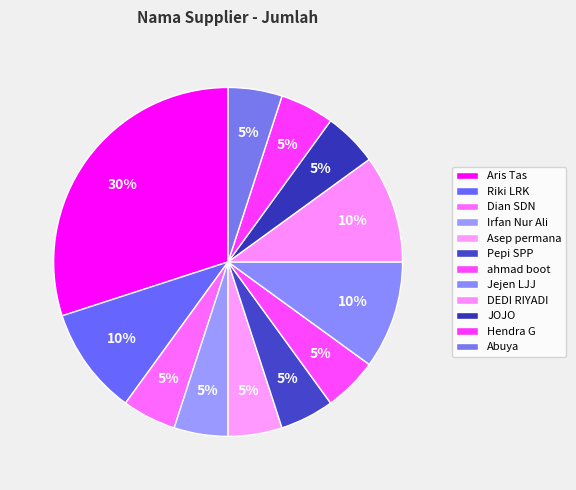

To the nearest percent, what portion does Aris Tas represent?

30%